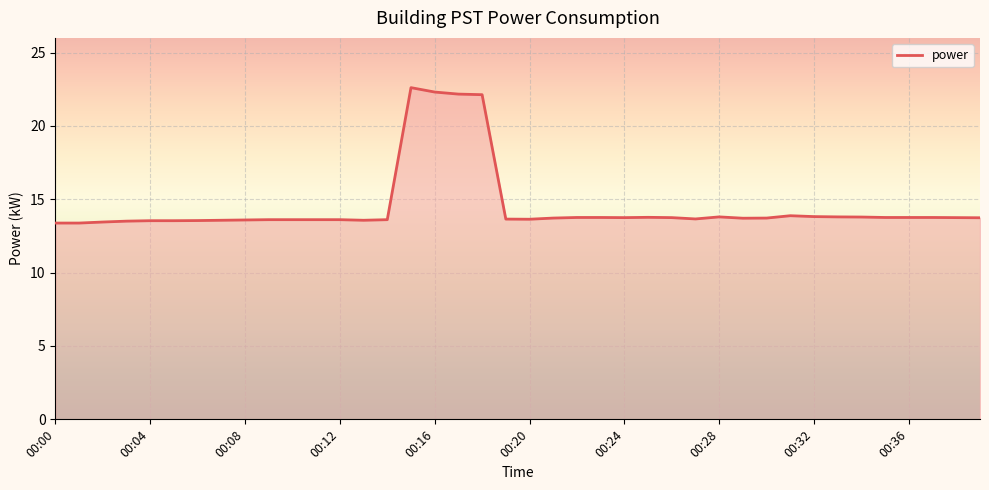

What is the maximum value shown in the chart?

22.6